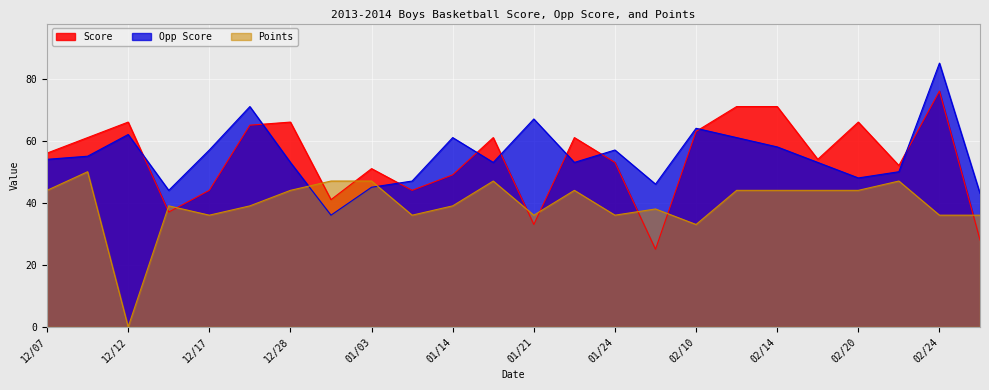

Which category has the lowest value in the Score series?

01/31